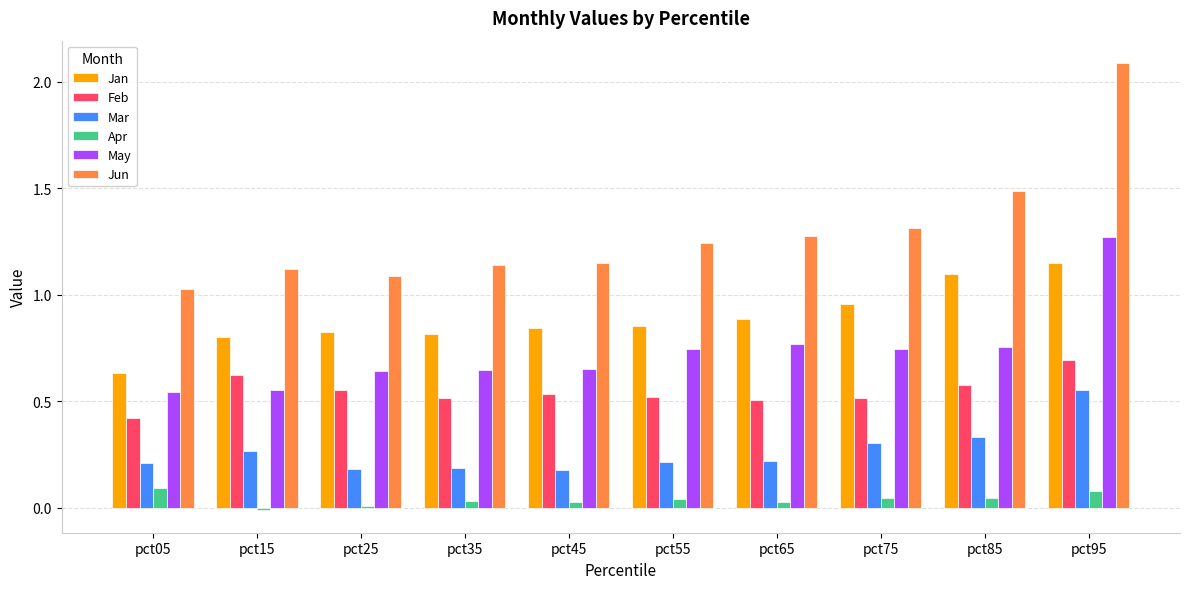

What is the sum of all May values?

7.3